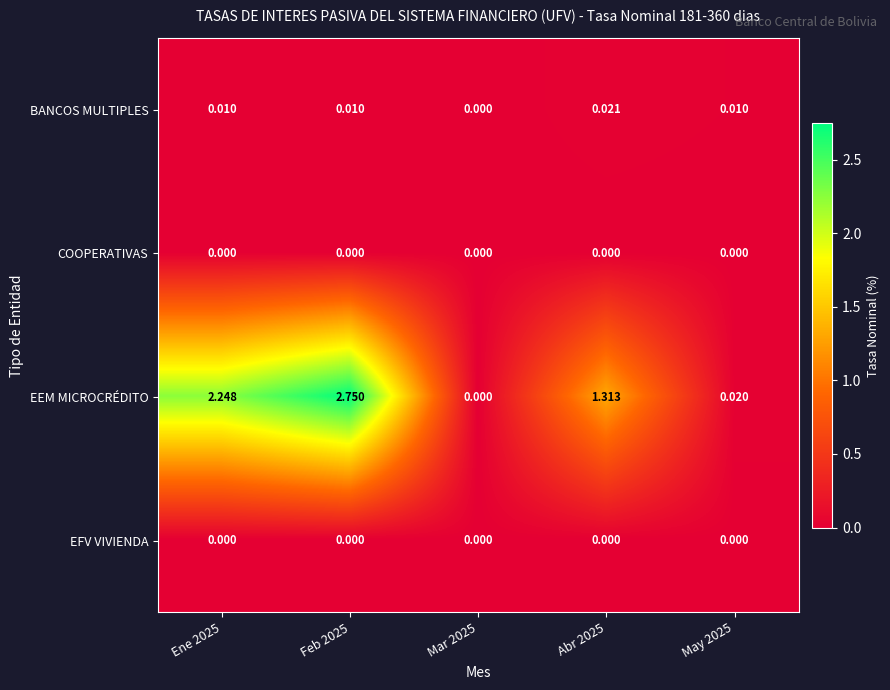

Which series changed the most between Mar 2025 and Abr 2025?

EEM MICROCRÉDITO